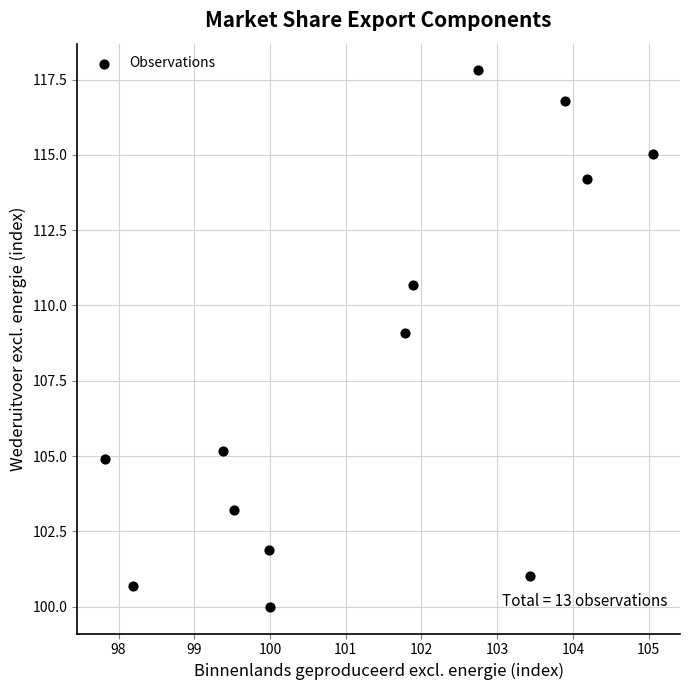

What is the range of Y values (max minus min)?

17.8